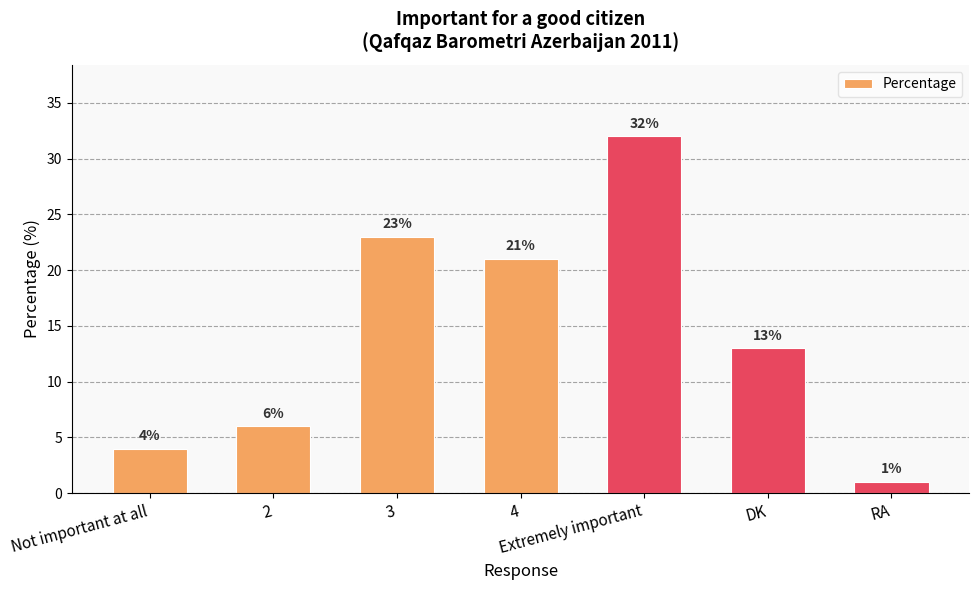

Reading left to right, extract all data points from this chart.

4	6	23	21	32	13	1